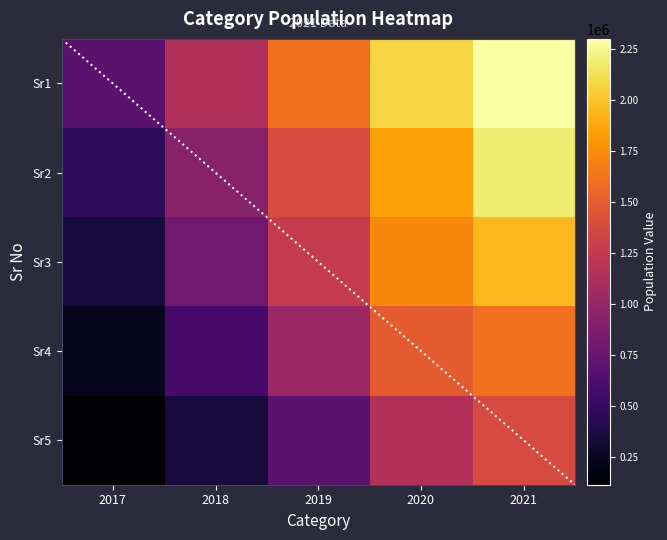

At which category does the chart reach its minimum across all series?

2017